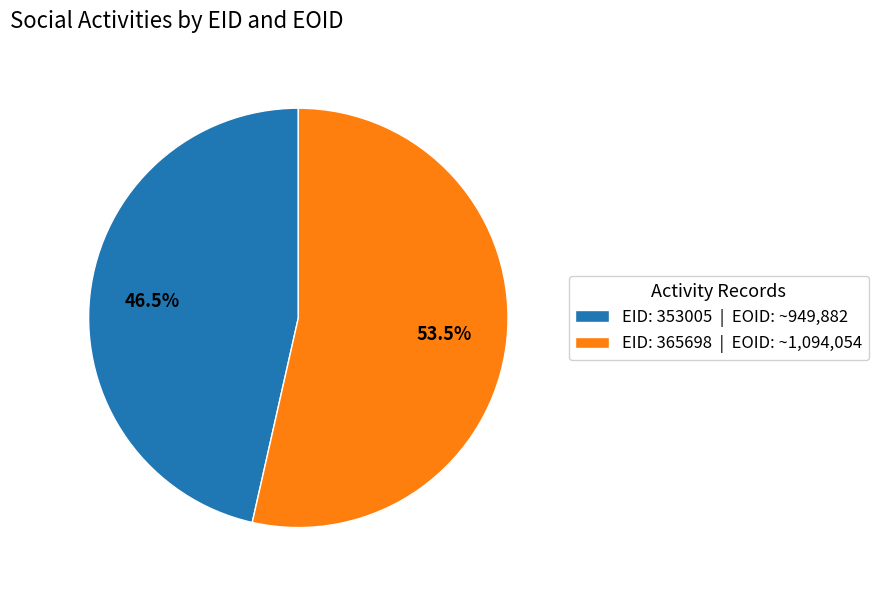

How many segments does this pie chart have?

2